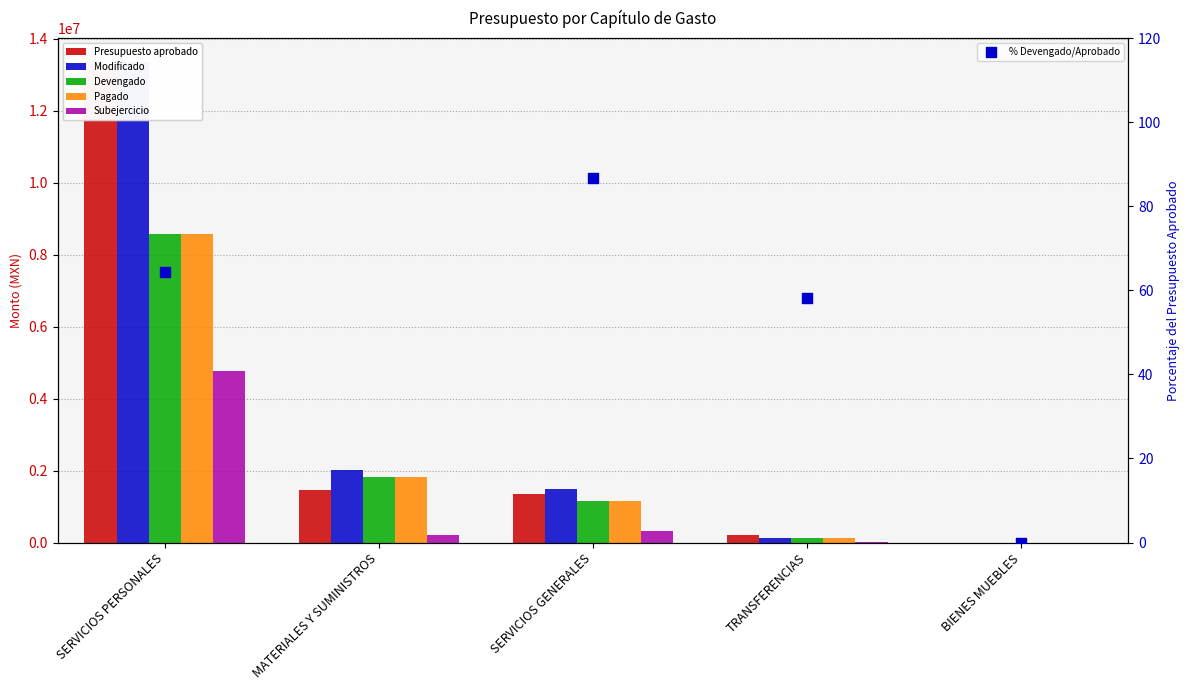

Which series reaches the maximum Y coordinate?

Modificado